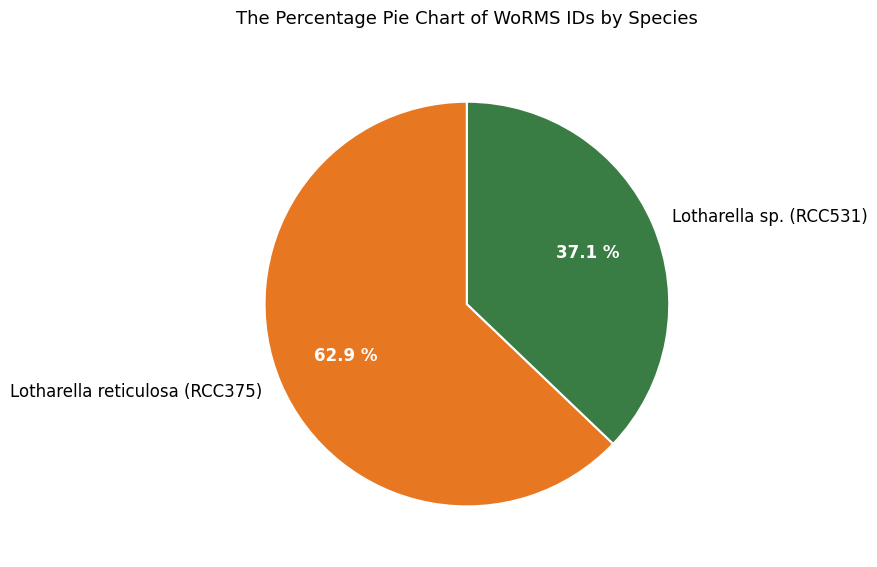

How many slices are in this pie chart?

2